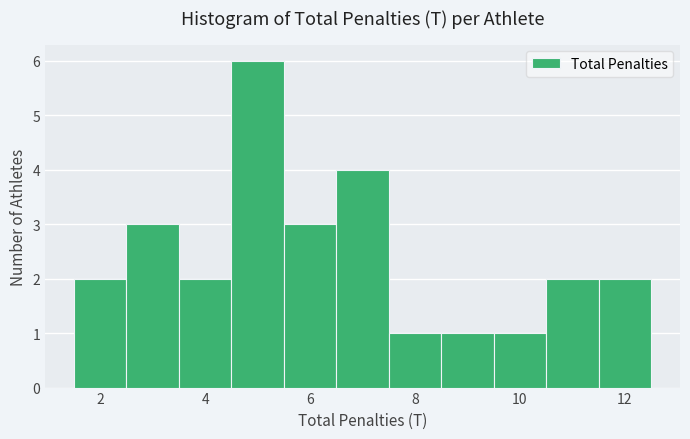

Reading left to right, transcribe this chart: for each bar, give the range it covers on the x-axis and its height. Neither the bar edges nor the heights are printed on the chart, so give them approximately, as read against the axes.

1.5 to 2.5: 2
2.5 to 3.5: 3
3.5 to 4.5: 2
4.5 to 5.5: 6
5.5 to 6.5: 3
6.5 to 7.5: 4
7.5 to 8.5: 1
8.5 to 9.5: 1
9.5 to 10.5: 1
10.5 to 11.5: 2
11.5 to 12.5: 2